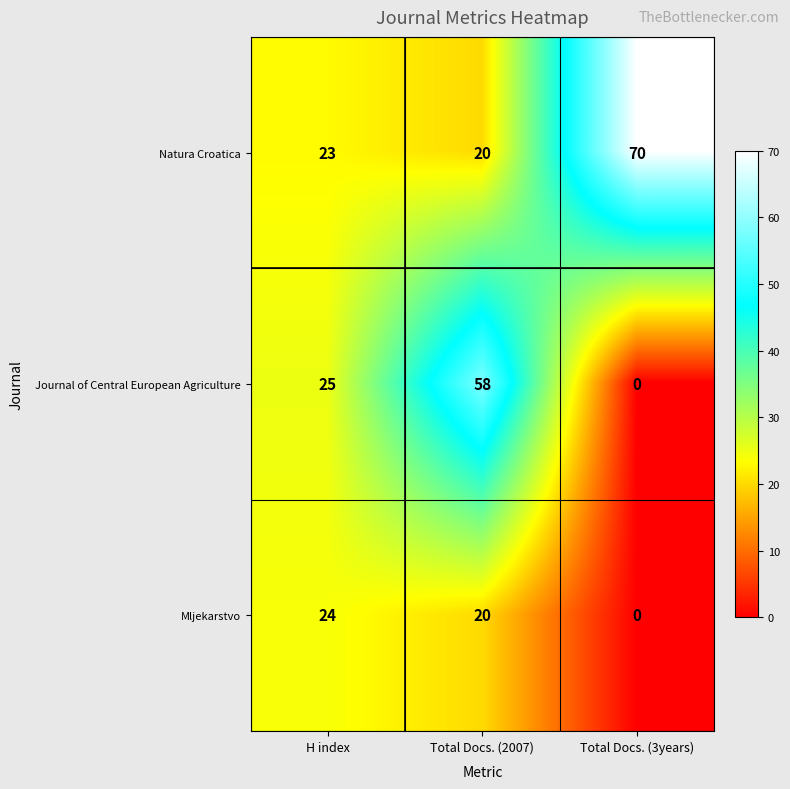

Reading right to left, what are all the values shown in this chart?

Natura Croatica: 70	20	23
Journal of Central European Agriculture: 0	58	25
Mljekarstvo: 0	20	24